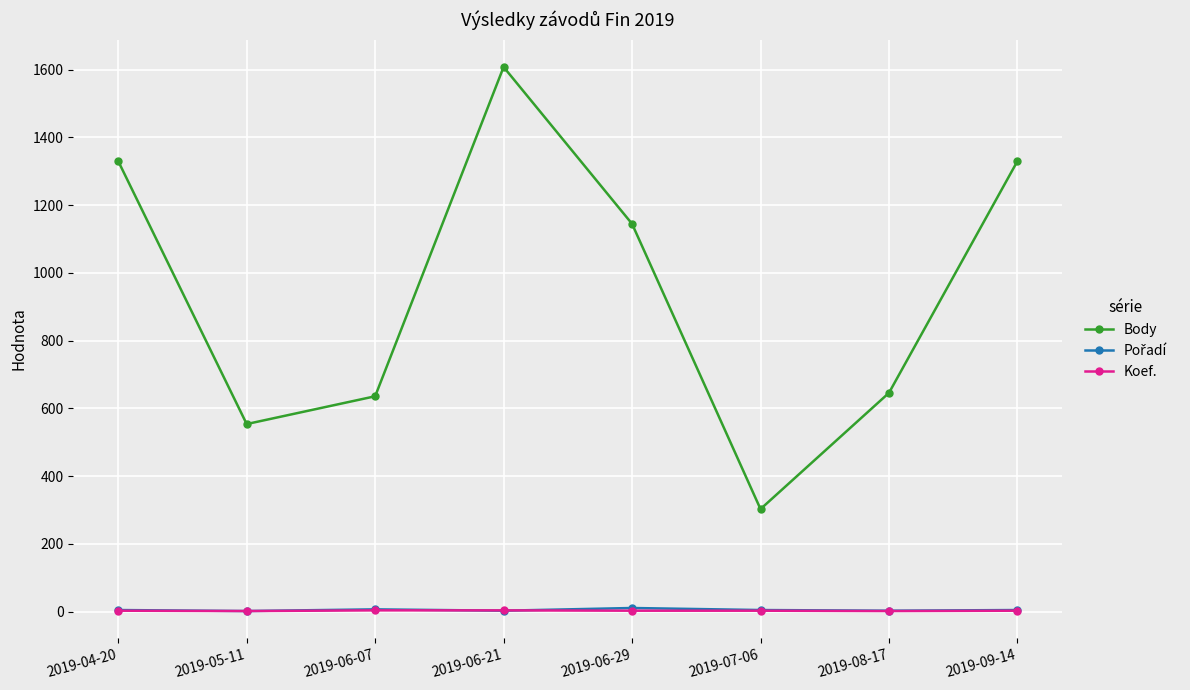

What is the difference between the maximum and minimum values in the Koef. series?

2